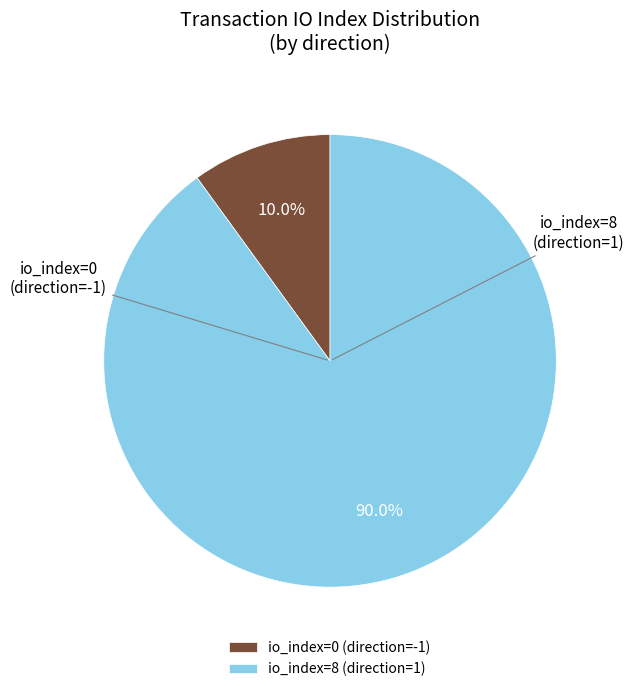

Do io_index=8 and io_index=0 together represent more than half of the pie?

Yes